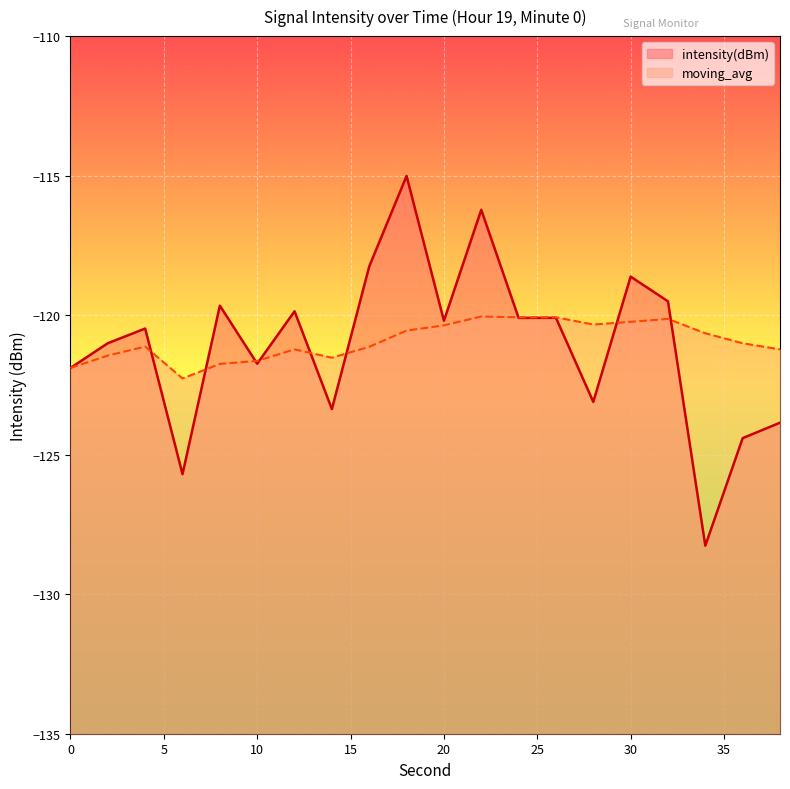

What is the average value of the intensity(dBm) series?

-121.1